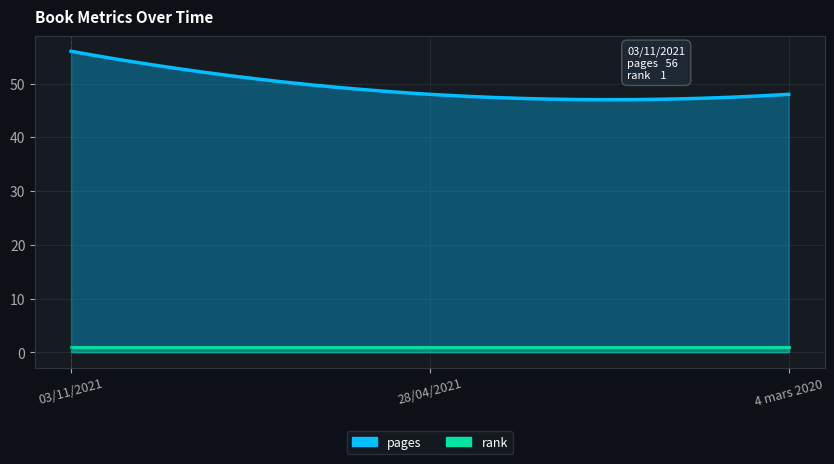

At which category does the chart reach its peak across all series?

03/11/2021